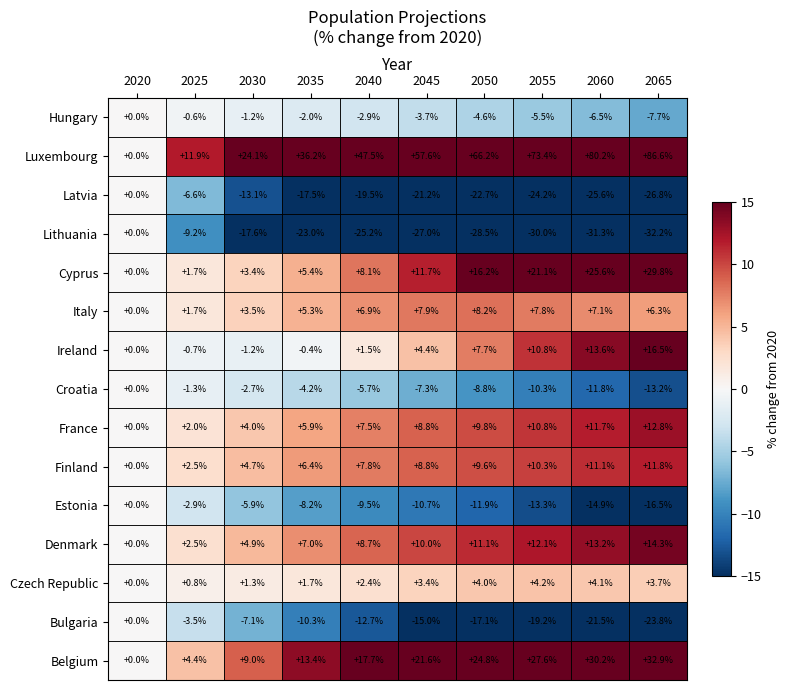

What is the difference between the highest and lowest values at 2025?

21.1